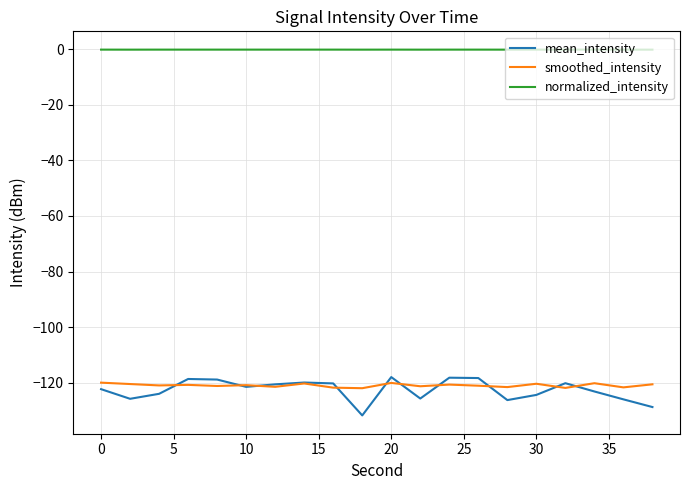

Which series has the largest range (max minus min)?

mean_intensity